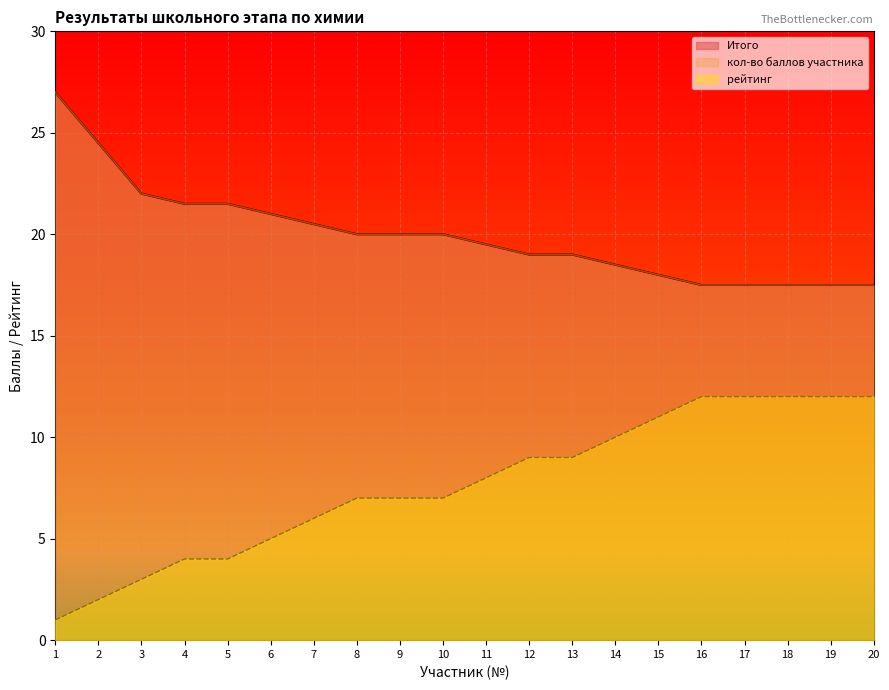

Reading left to right, list all the values displayed in this chart.

Итого: 1=27.0	2=24.5	3=22.0	4=21.5	5=21.5	6=21.0	7=20.5	8=20.0	9=20.0	10=20.0	11=19.5	12=19.0	13=19.0	14=18.5	15=18.0	16=17.5	17=17.5	18=17.5	19=17.5	20=17.5
кол-во баллов участника: 1=27.0	2=24.5	3=22.0	4=21.5	5=21.5	6=21.0	7=20.5	8=20.0	9=20.0	10=20.0	11=19.5	12=19.0	13=19.0	14=18.5	15=18.0	16=17.5	17=17.5	18=17.5	19=17.5	20=17.5
рейтинг: 1=1.0	2=2.0	3=3.0	4=4.0	5=4.0	6=5.0	7=6.0	8=7.0	9=7.0	10=7.0	11=8.0	12=9.0	13=9.0	14=10.0	15=11.0	16=12.0	17=12.0	18=12.0	19=12.0	20=12.0